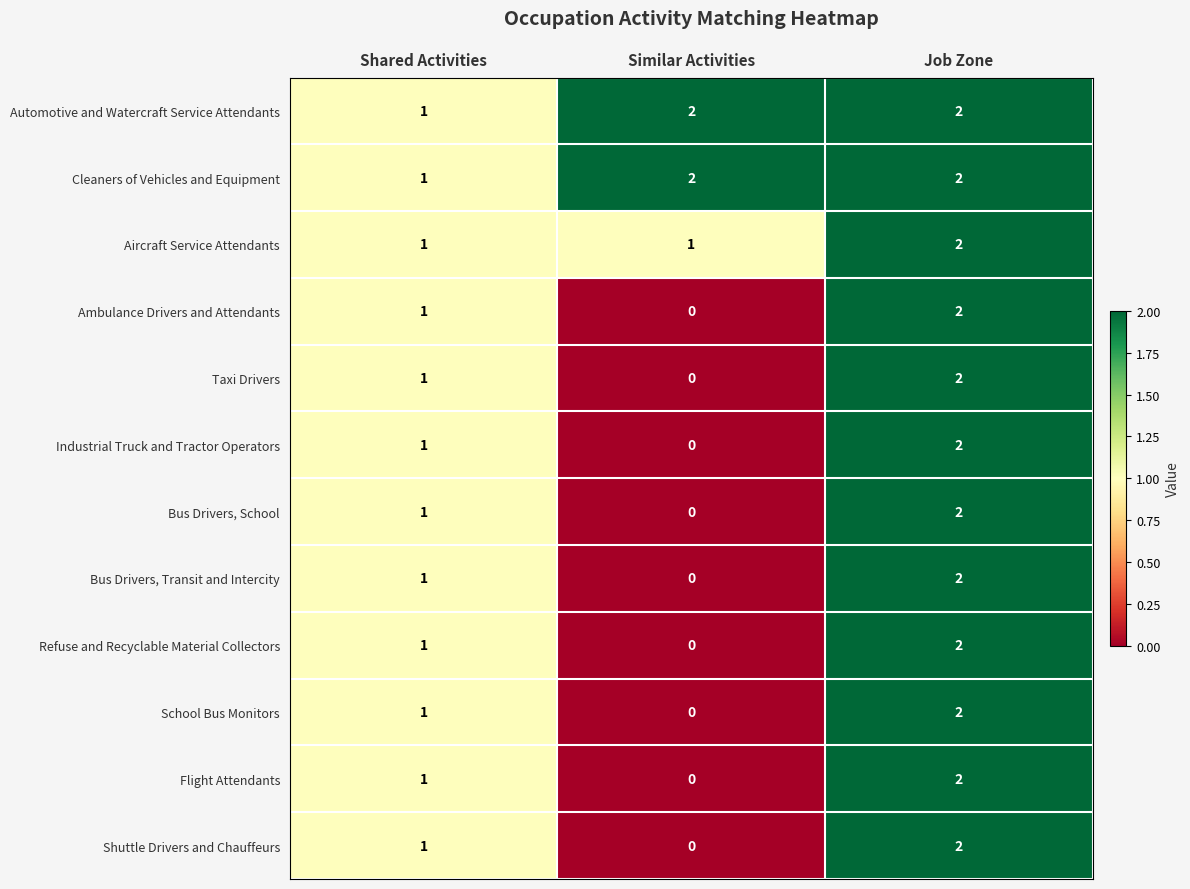

Is the value of Flight Attendants at Job Zone greater than the value of School Bus Monitors at Similar Activities?

Yes